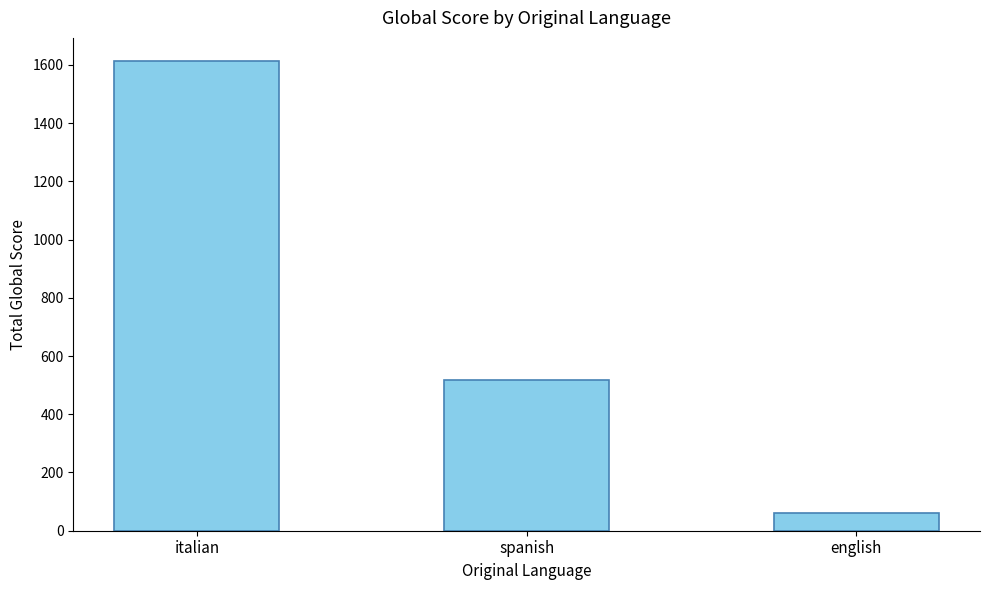

What is the difference between the maximum and minimum values?

1550